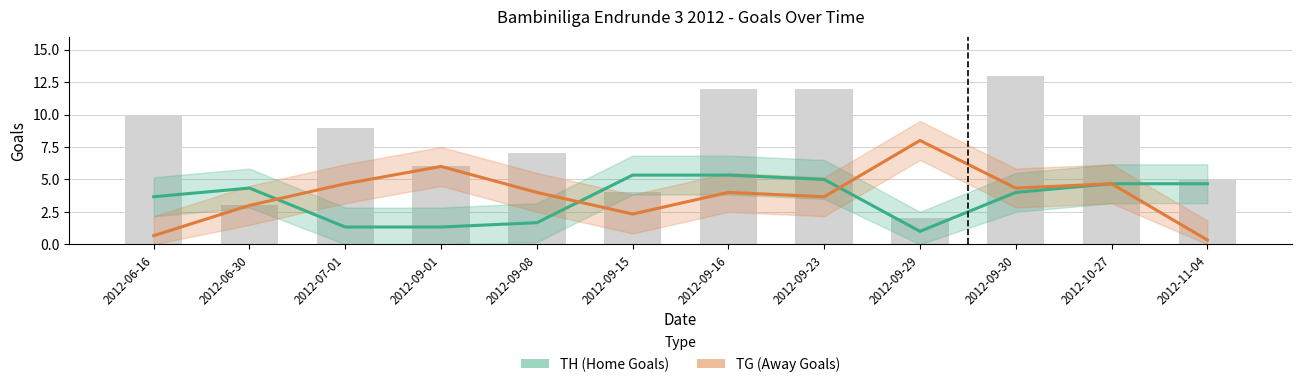

Which series has the largest range (max minus min)?

TG (Away Goals)